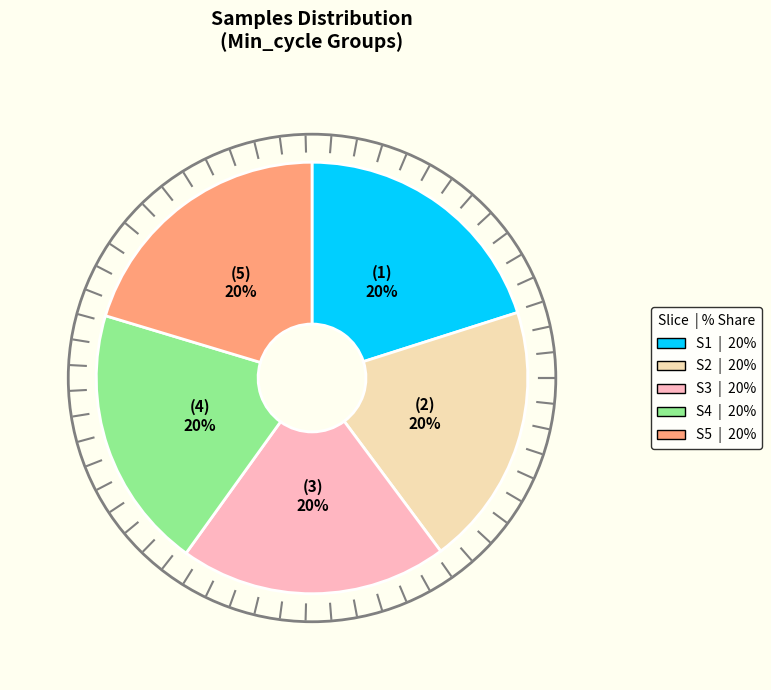

To the nearest percent, what is the average slice percentage?

20%